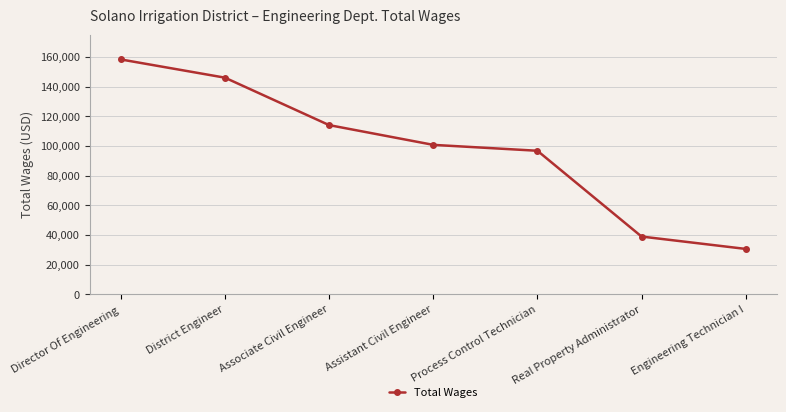

Count the number of data series in this chart.

1